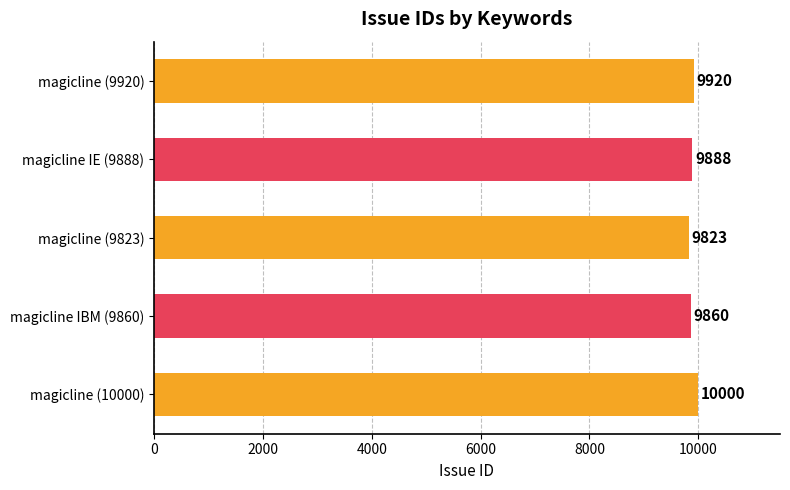

Between magicline (10000) and magicline (9823), which is larger?

magicline (10000)